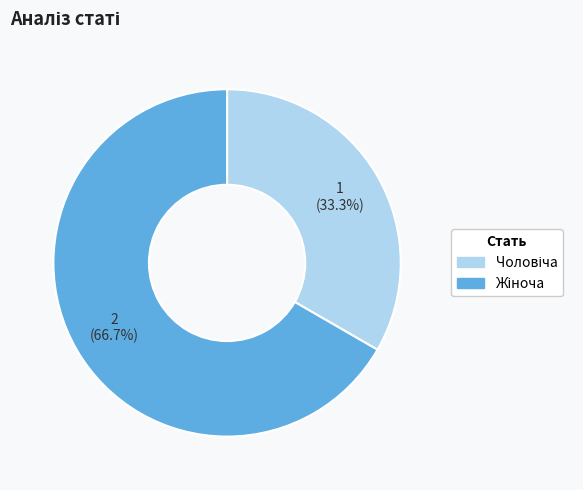

Count the number of slices in the pie.

2